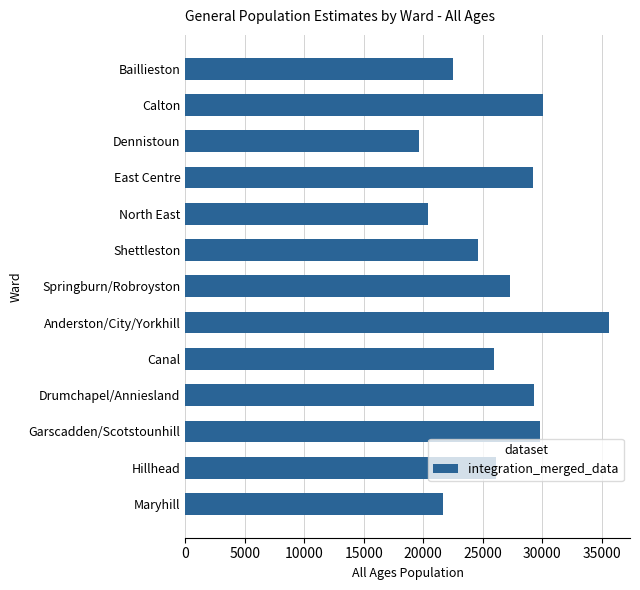

What is the difference between the values at Springburn/Robroyston and Canal?

1353